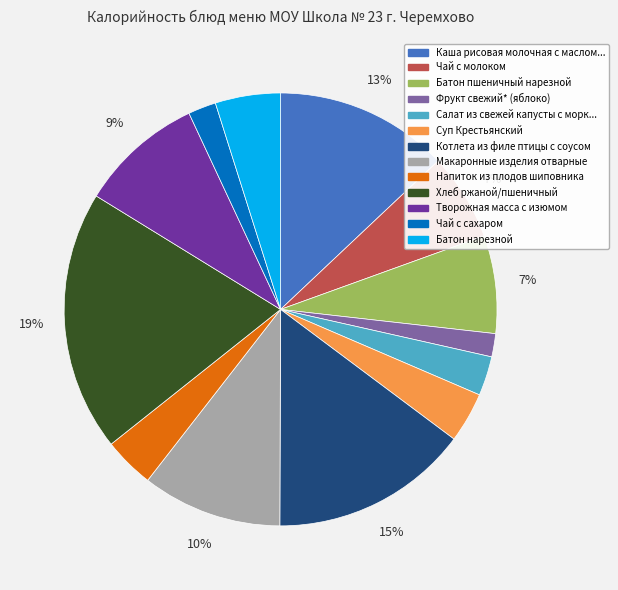

Does any single category account for the majority?

No